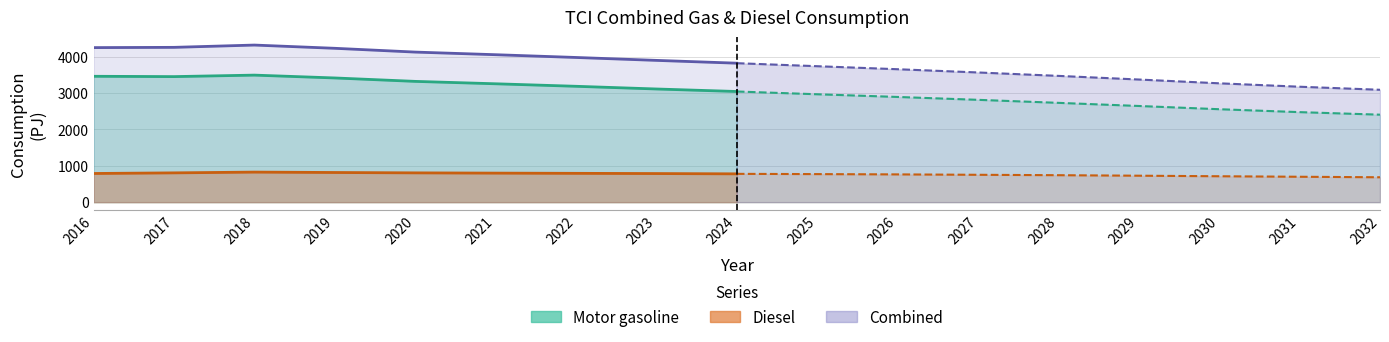

What is the maximum value for Combined?

4317